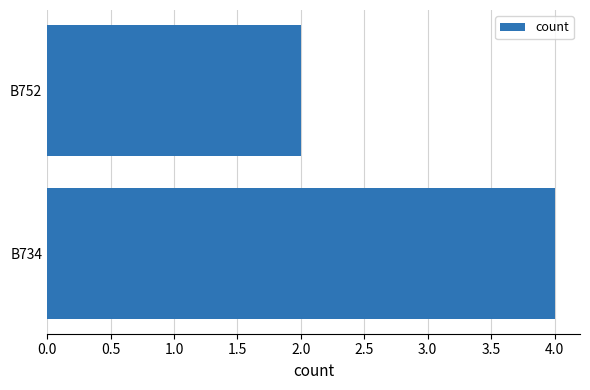

How many data points does each series have?

2